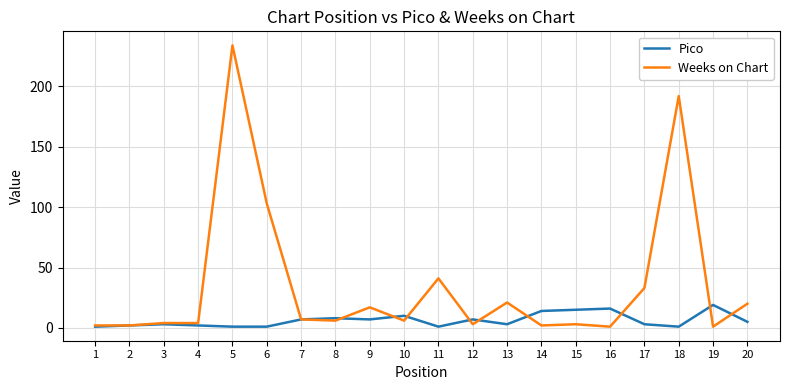

Count the number of categories in the chart.

20